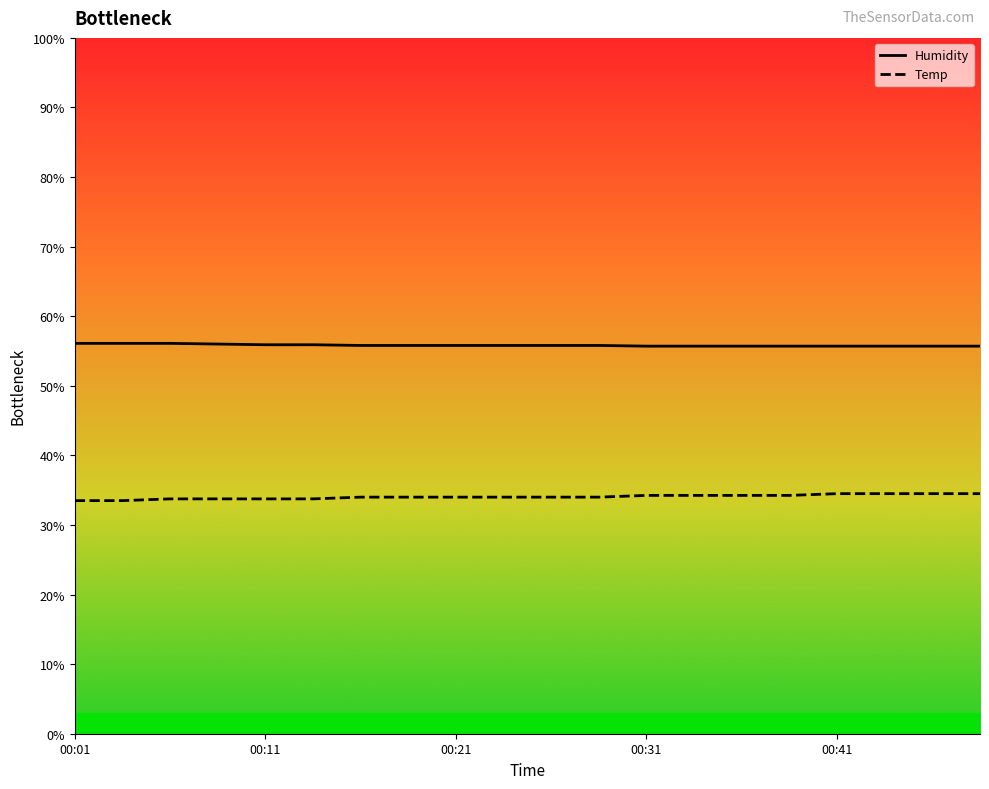

Rank the series by their average value, from lowest to highest.

Temp, Humidity